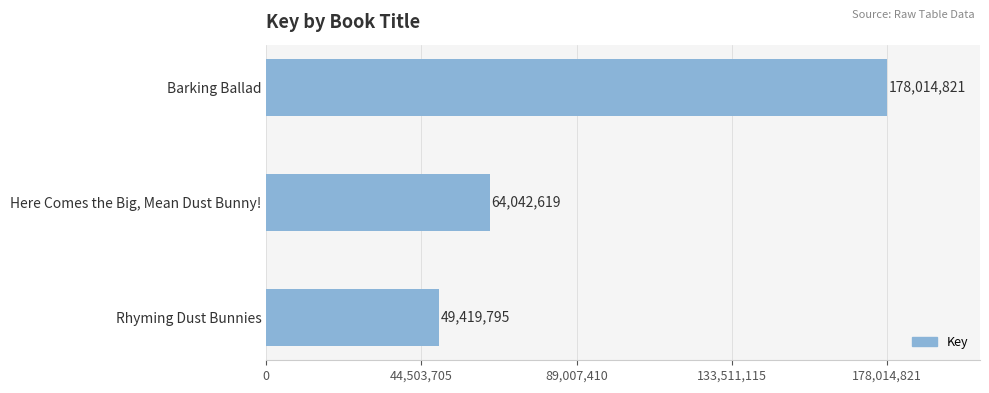

What is the label of the 3rd bar from the bottom?

Barking Ballad